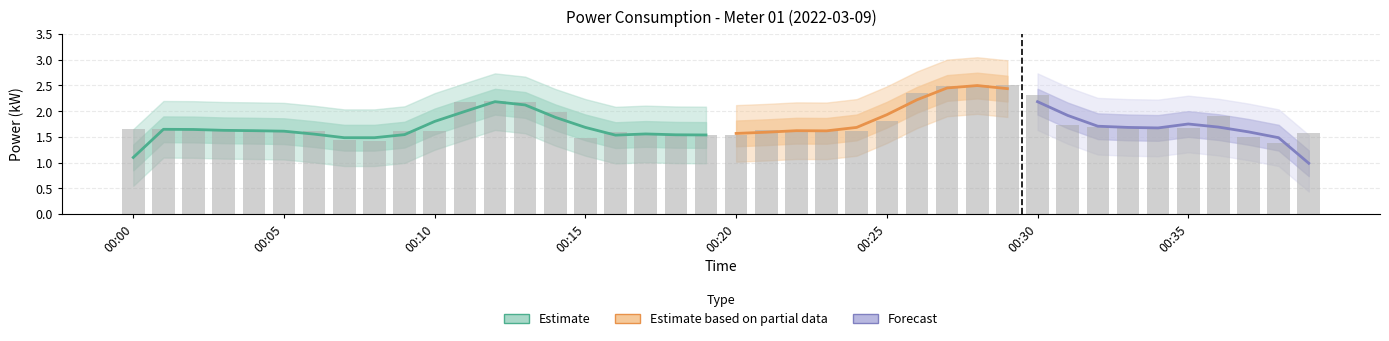

How many bars are there in total?

40